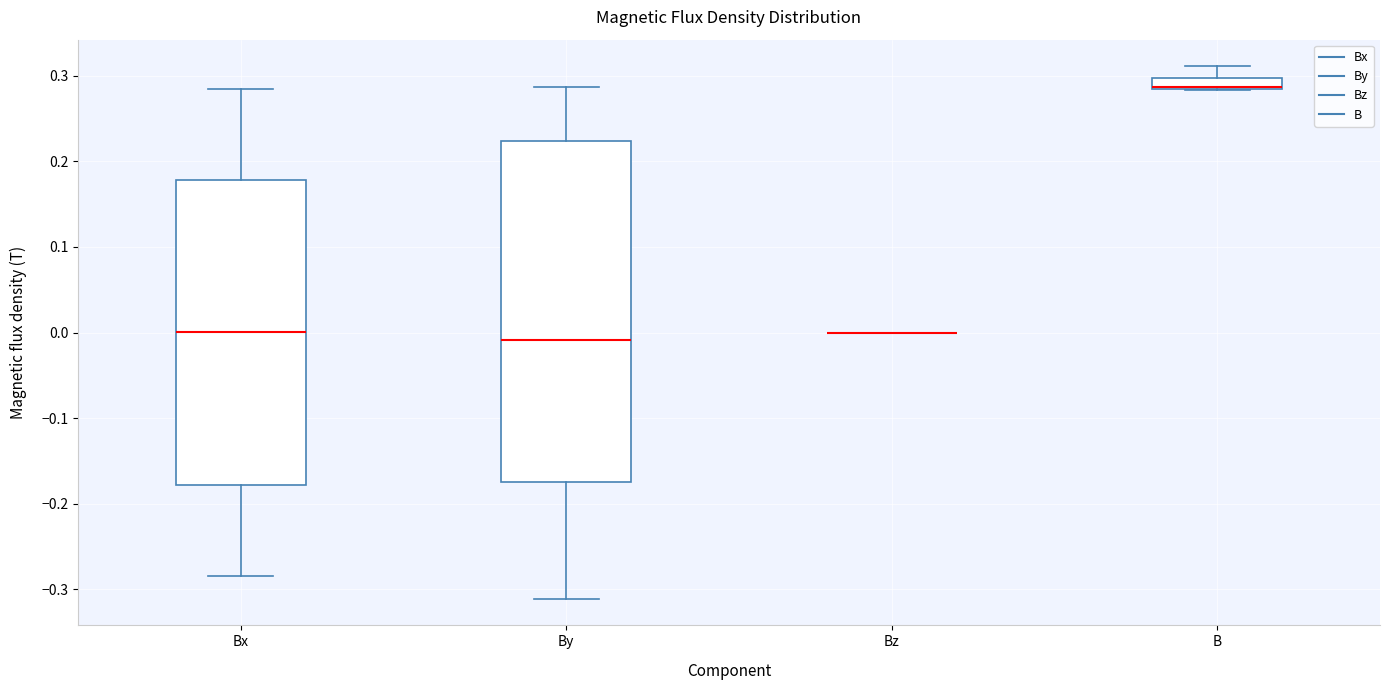

Comparing the boxes themselves (not the whiskers), which one is the tallest?

By